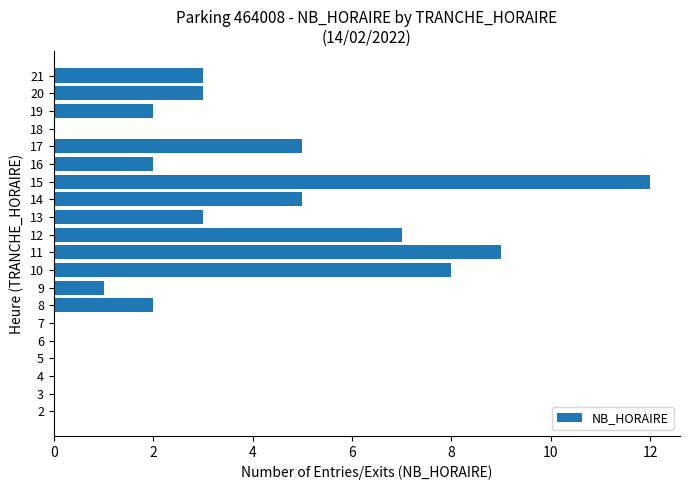

Is it true that the value at 12 is 7?

True